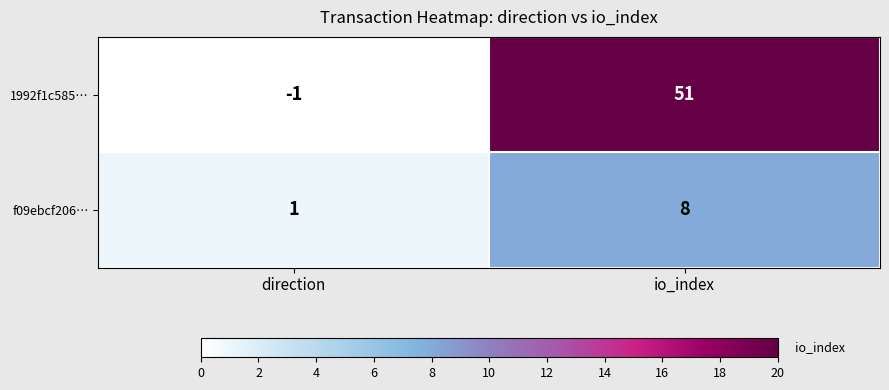

What is the spread (max minus min) of values at direction?

2